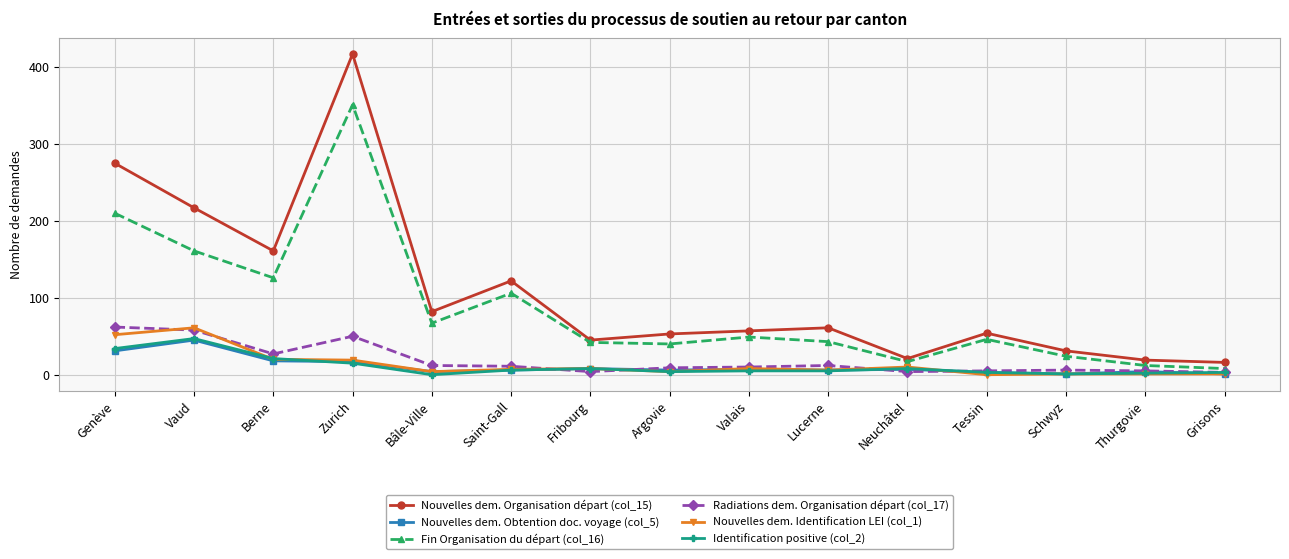

At which label is Radiations dem. Organisation départ (col_17) closest to 32?

Berne